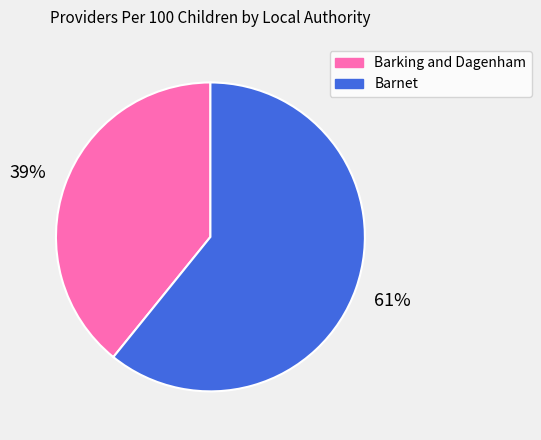

What is the largest slice in the pie chart?

Barnet